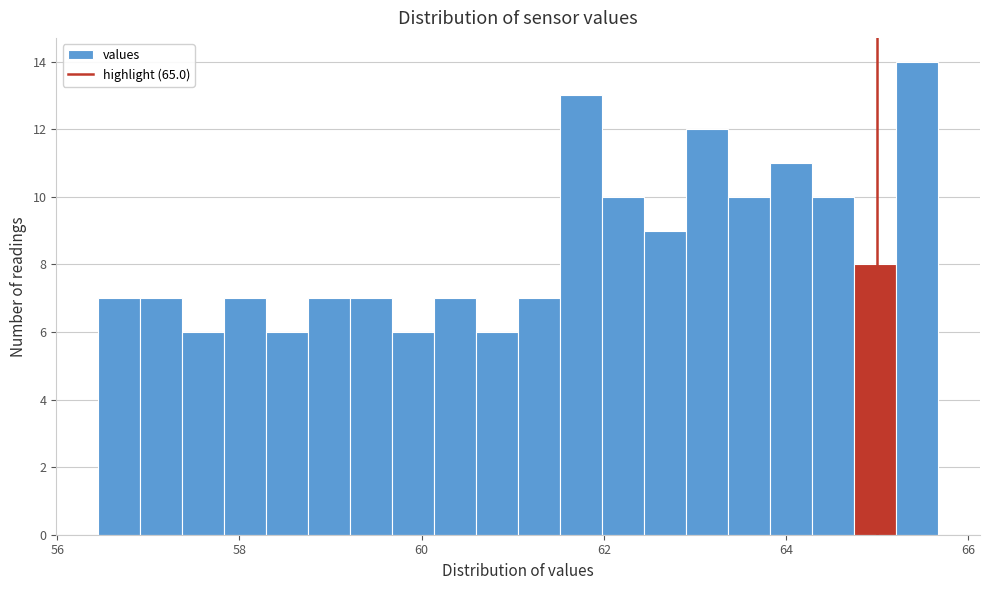

Around what value on the x-axis is the tallest bar? Give the approximate position of its centre, as read against the axis.

65.4